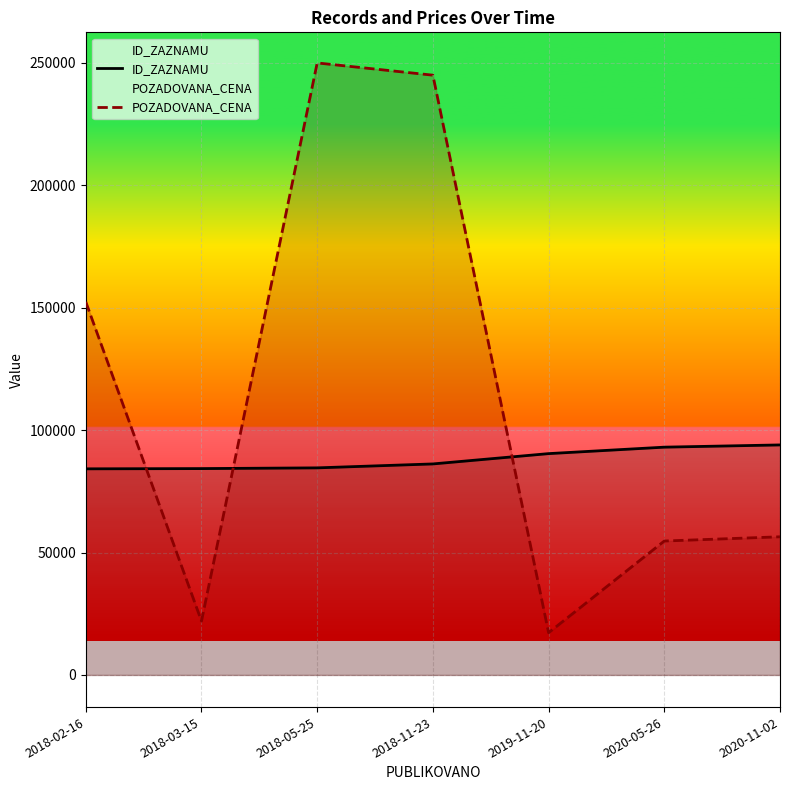

True or false: POZADOVANA_CENA has more than 1 interior local peaks.

False